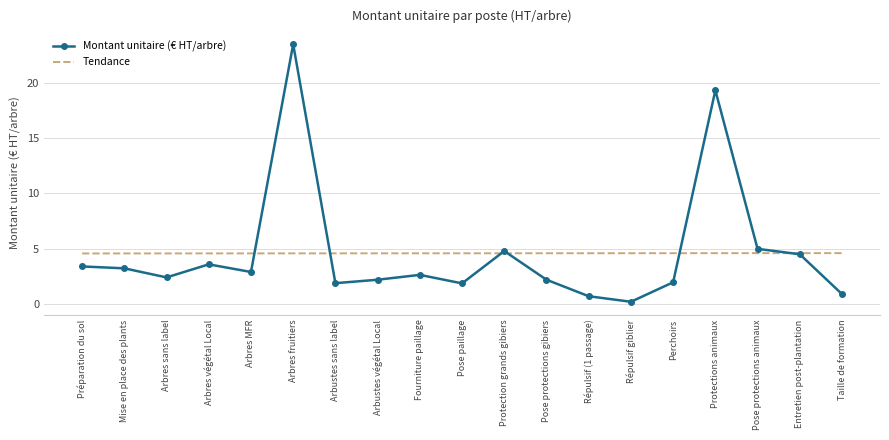

At which category is the sum across all series the highest?

Arbres fruitiers